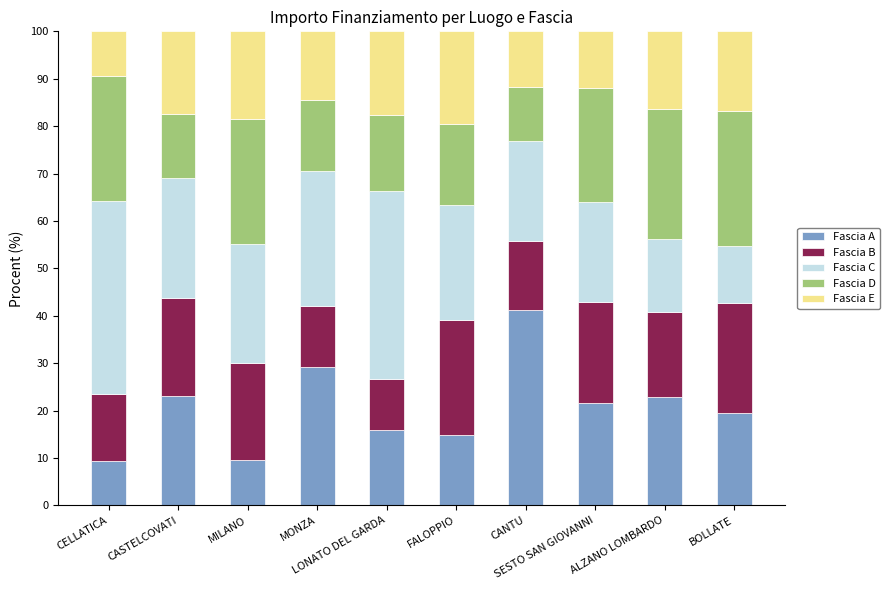

What is the difference between the maximum and minimum values in the Fascia A series?

31.8